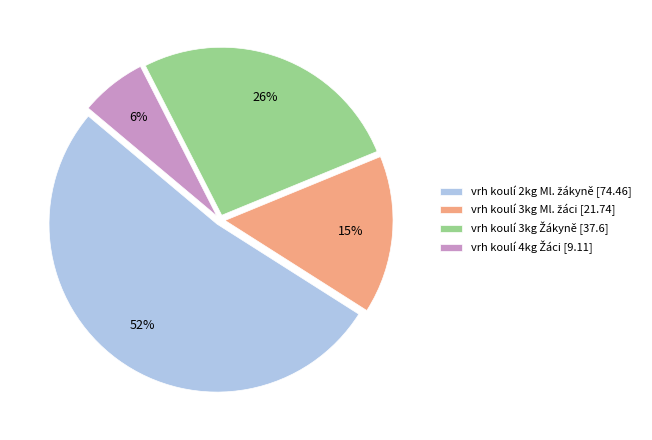

To the nearest percent, what is the average slice percentage?

25%